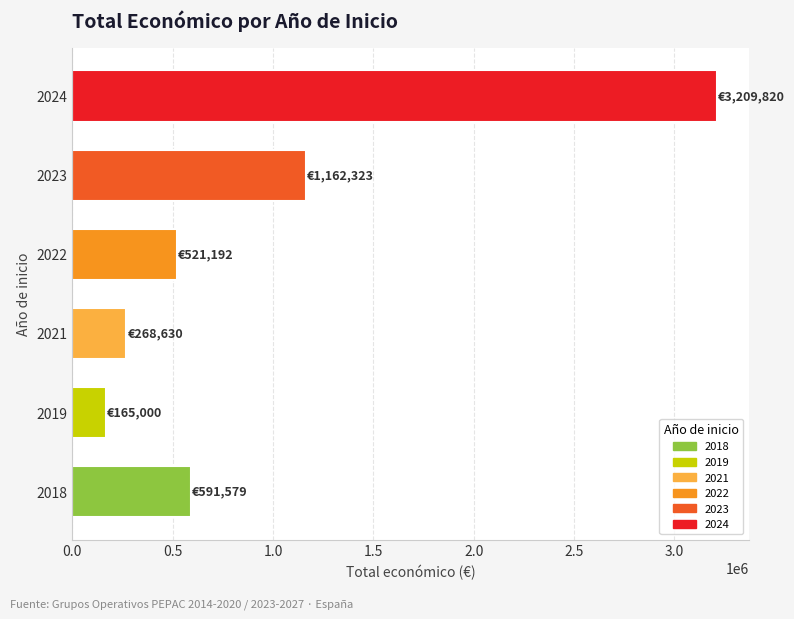

The value at 2019 is 165000. True or false?

True